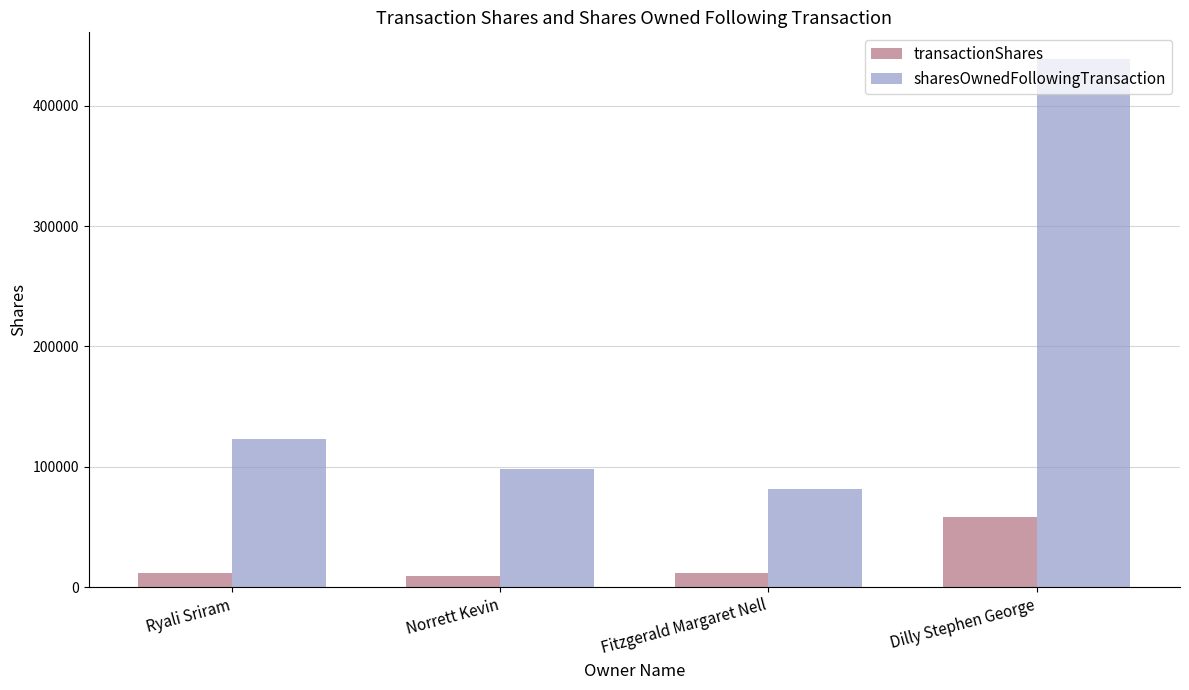

Which category has the lowest value in the sharesOwnedFollowingTransaction series?

Fitzgerald Margaret Nell